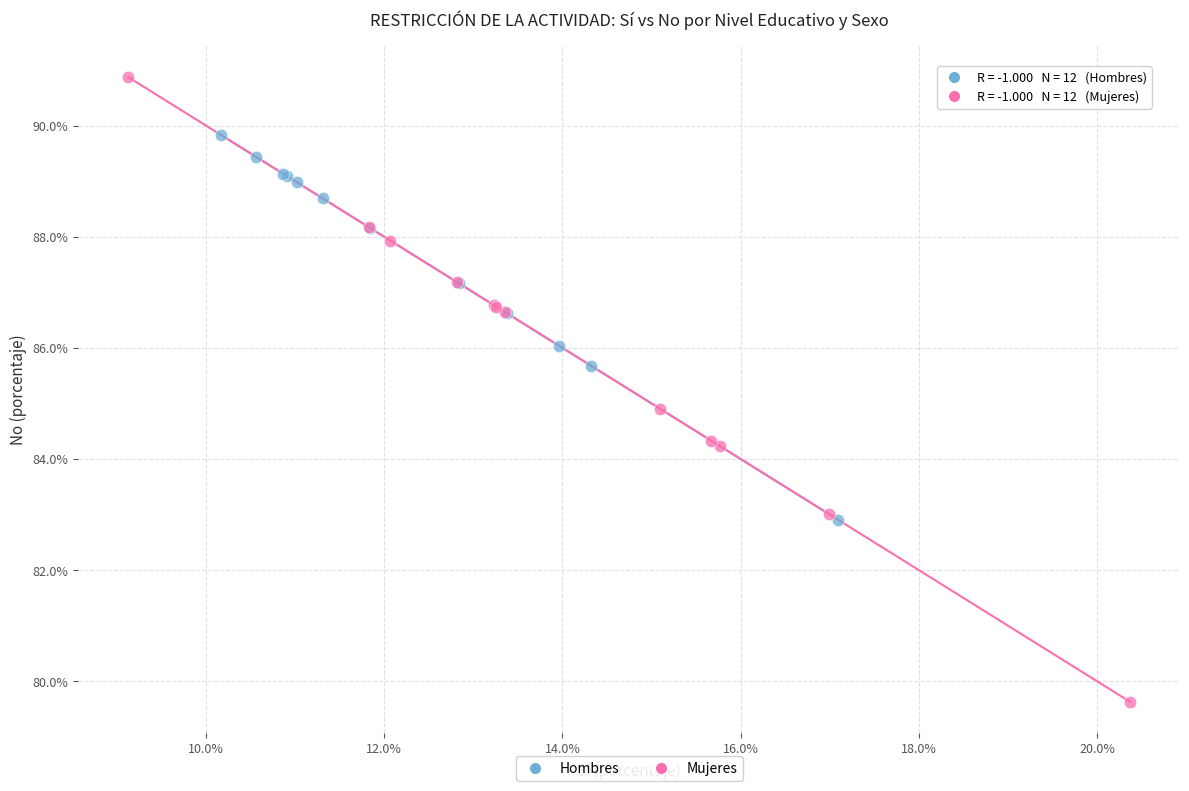

Which series reaches the minimum Y coordinate?

Mujeres